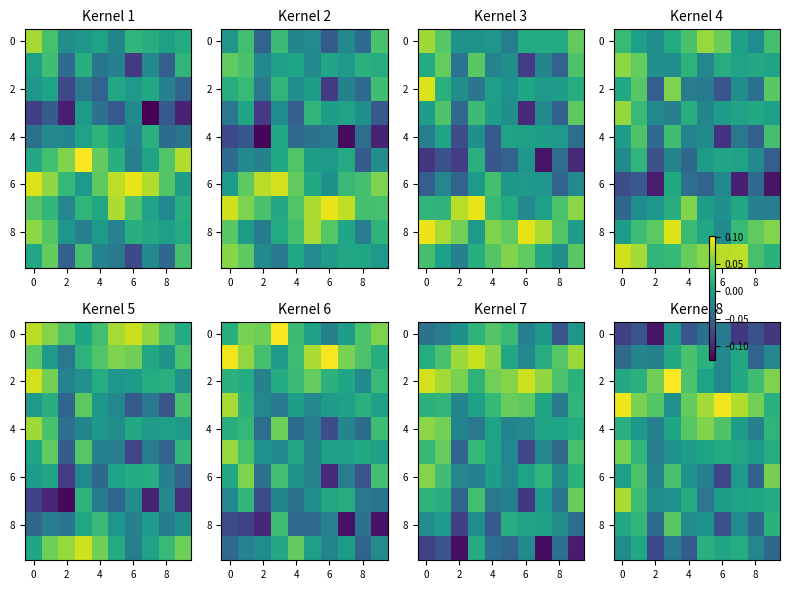

How many series are shown in this chart?

10